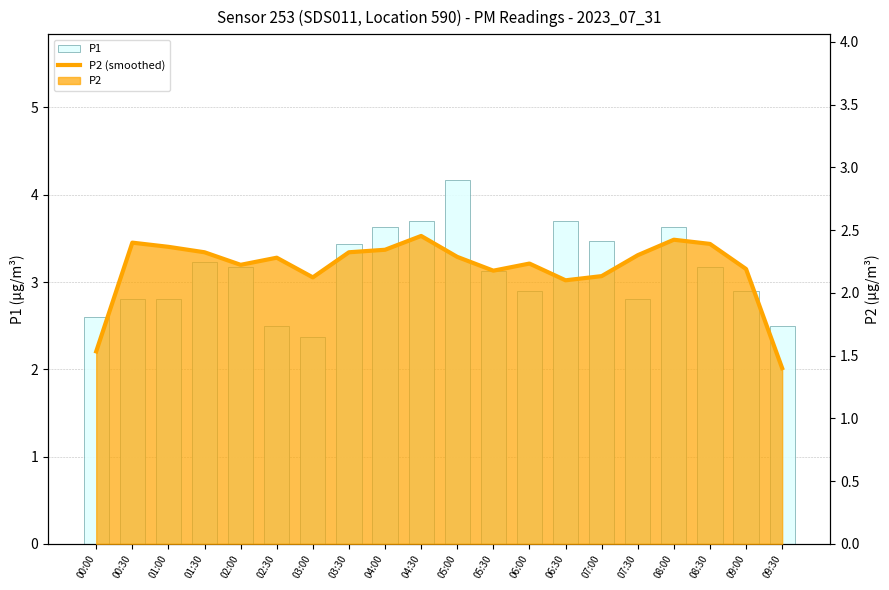

What is the value of the P1 bar at the 5th from the left?

3.2